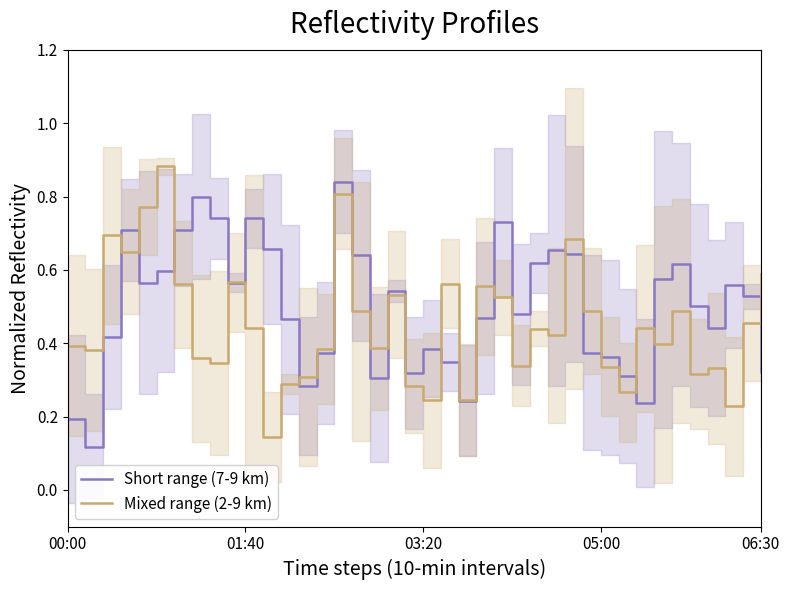

Count the Short range (7-9 km) values in the range 0 to 1.

40